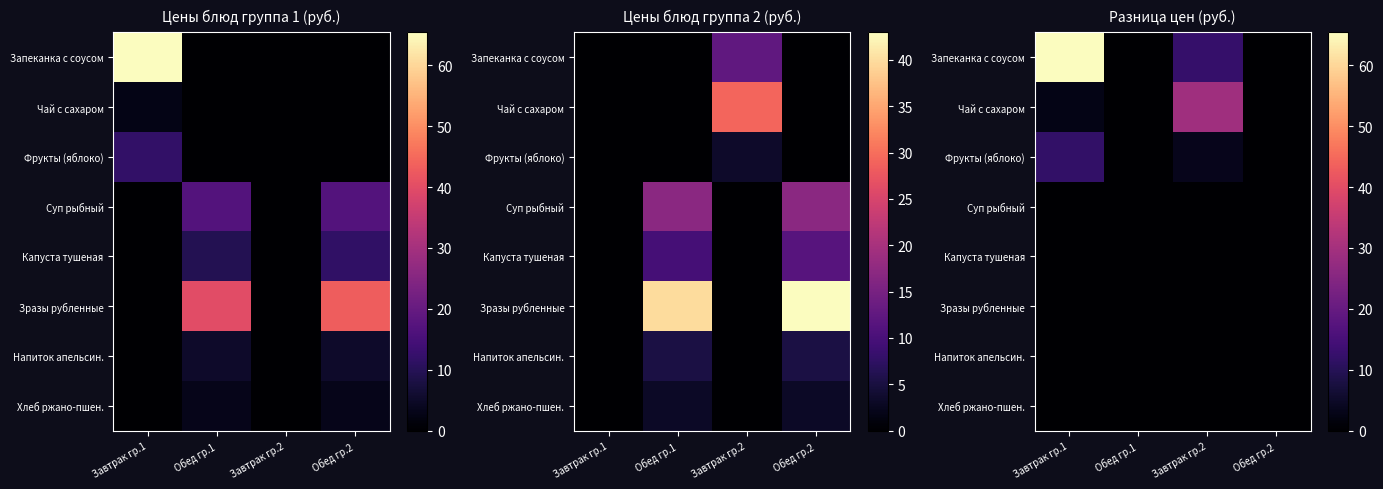

What is the total value across all series at Завтрак гр.2?

45.0